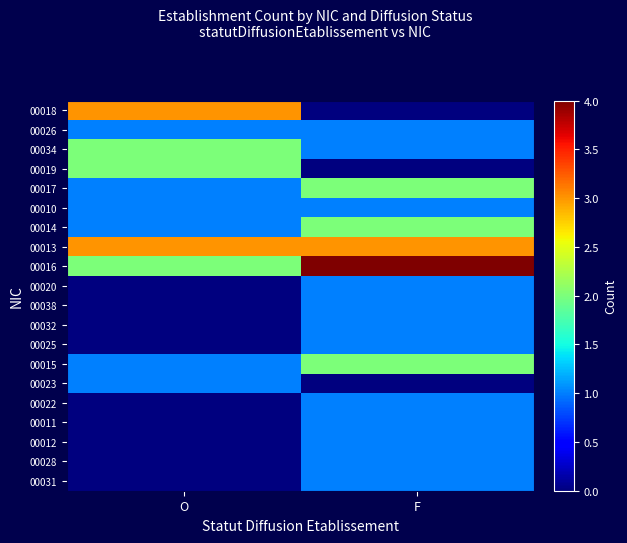

List the series in order of their peak value, lowest first.

00026, 00010, 00020, 00038, 00032, 00025, 00023, 00022, 00011, 00012, 00028, 00031, 00034, 00019, 00017, 00014, 00015, 00018, 00013, 00016